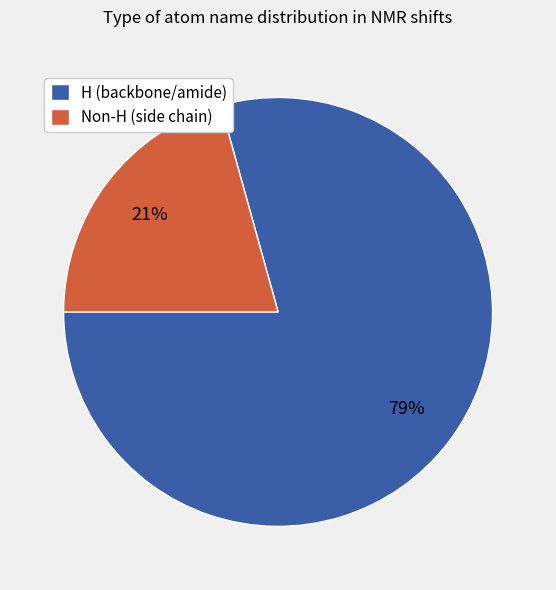

Rank the categories by value from highest to lowest.

H (backbone/amide), Non-H (side chain)